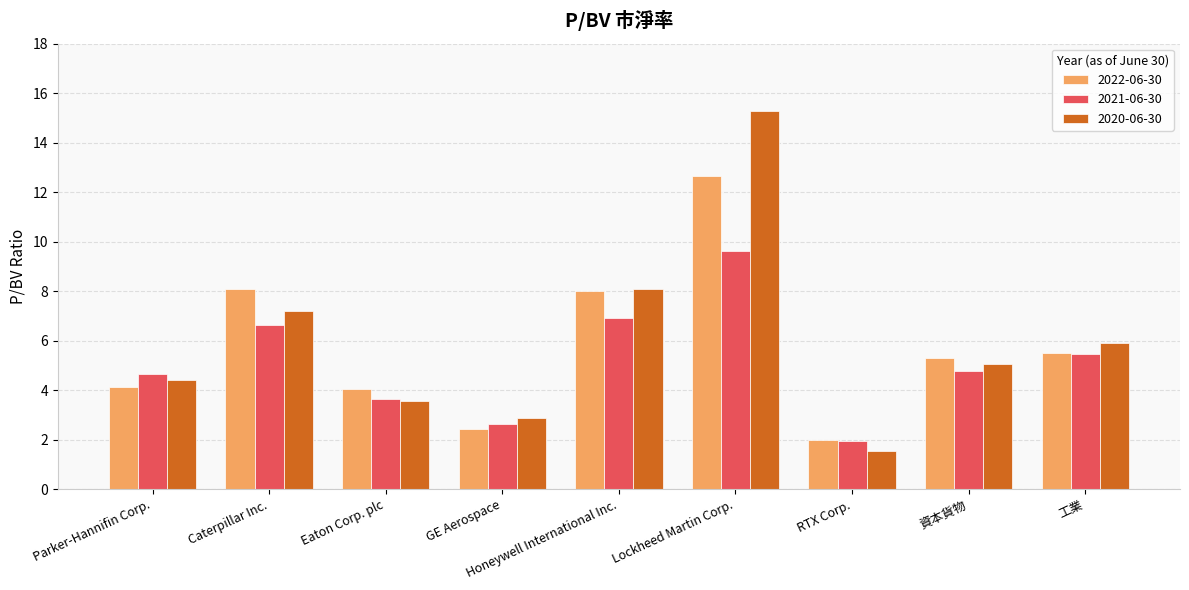

What are all the series names shown in the legend?

2022-06-30, 2021-06-30, 2020-06-30